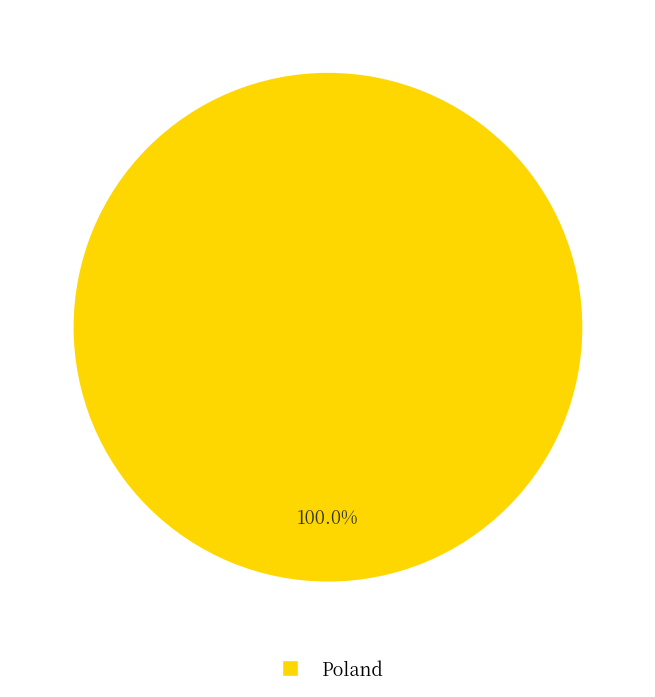

Count the number of slices in the pie.

1